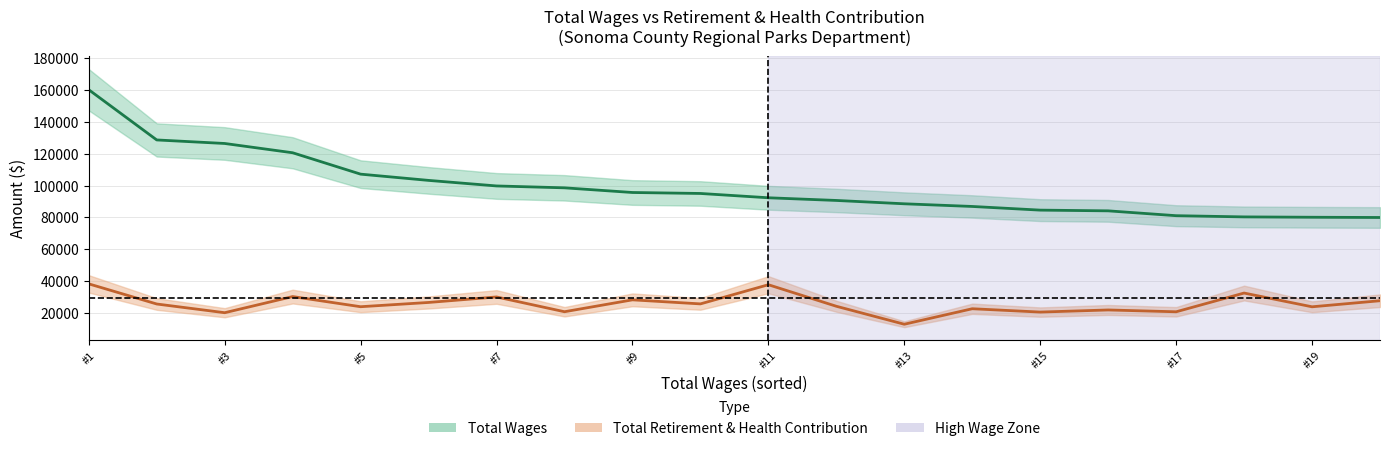

How many lines are shown in the chart?

2